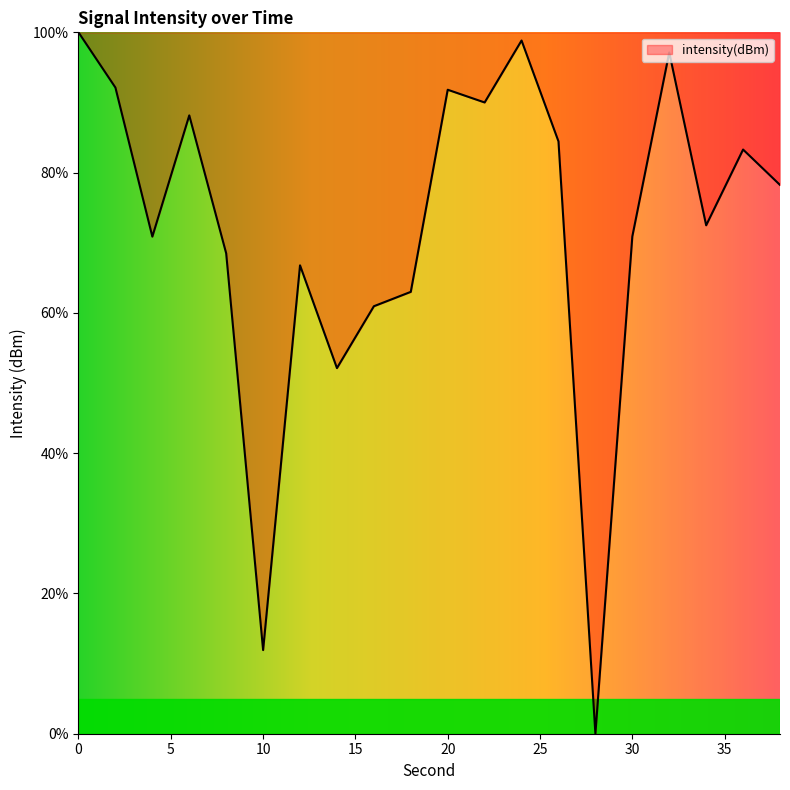

What is the difference between the maximum and second lowest values?

88.1